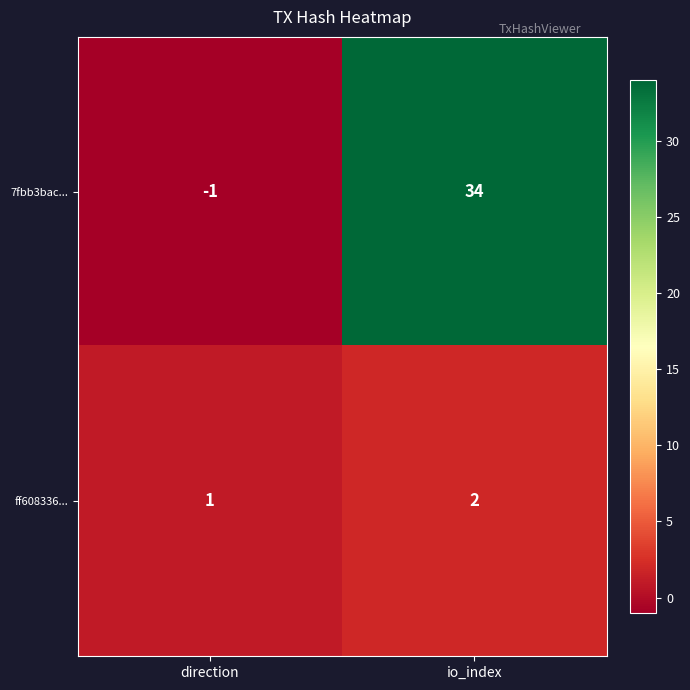

The value of 7fbb3bac... at io_index is 34. True or false?

True